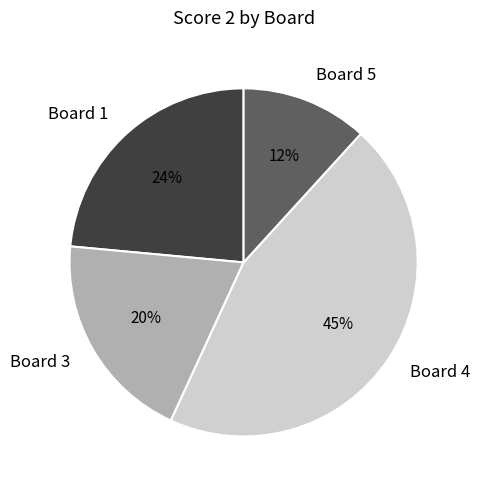

Does Board 5 account for over 50% of the chart?

No